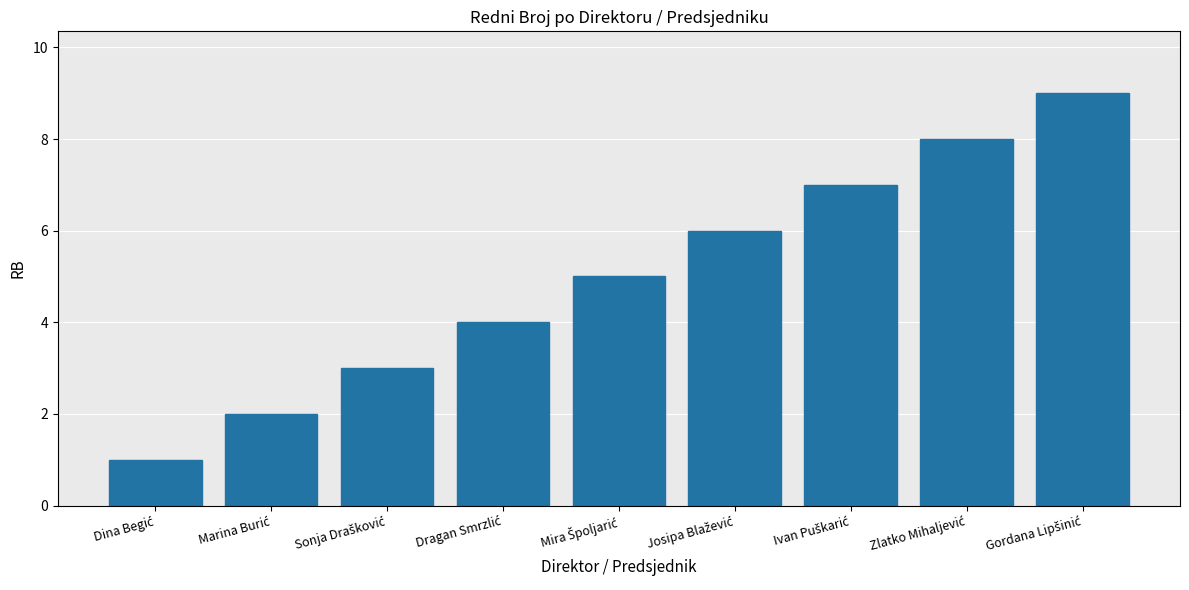

What is the difference between the maximum and minimum values?

8